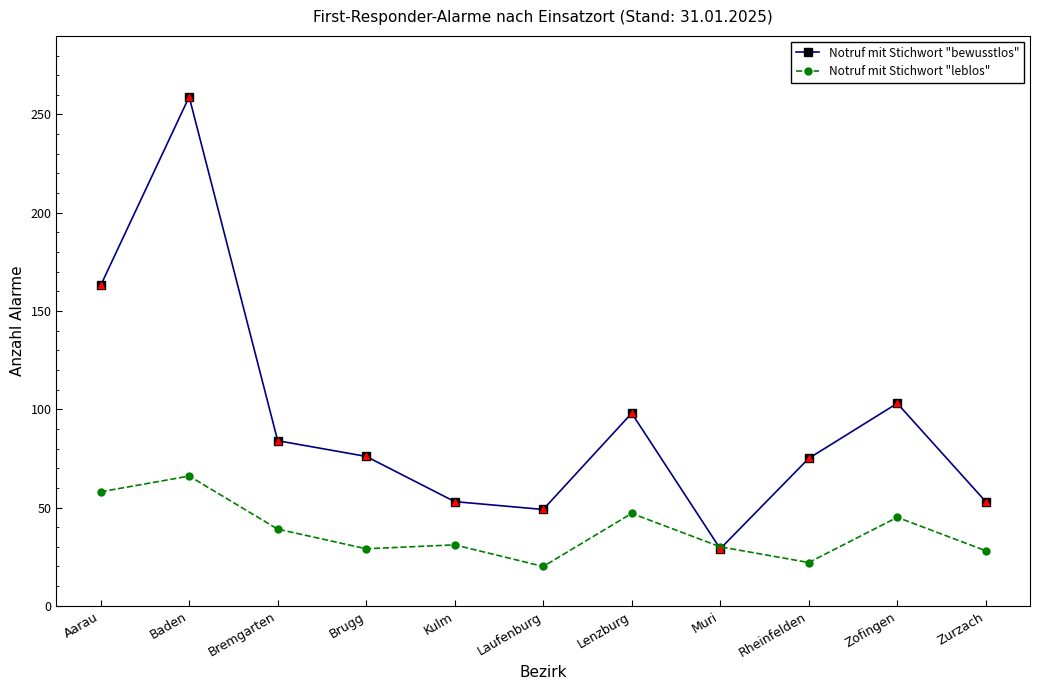

What is the difference between the highest and lowest values at Zurzach?

25